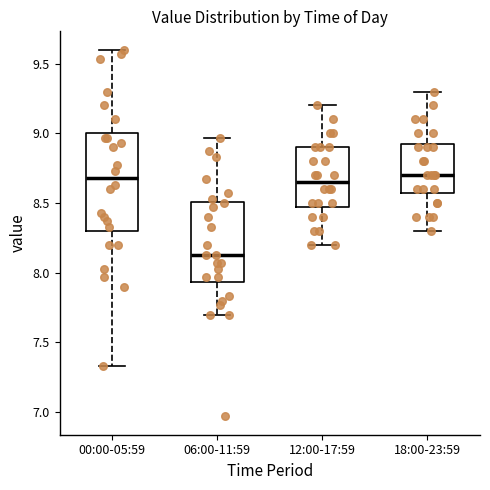

Where is the lower edge of the box for 18:00-23:59 on the y-axis? The values are not printed on the chart, so give them approximately, as read against the axis.

8.60